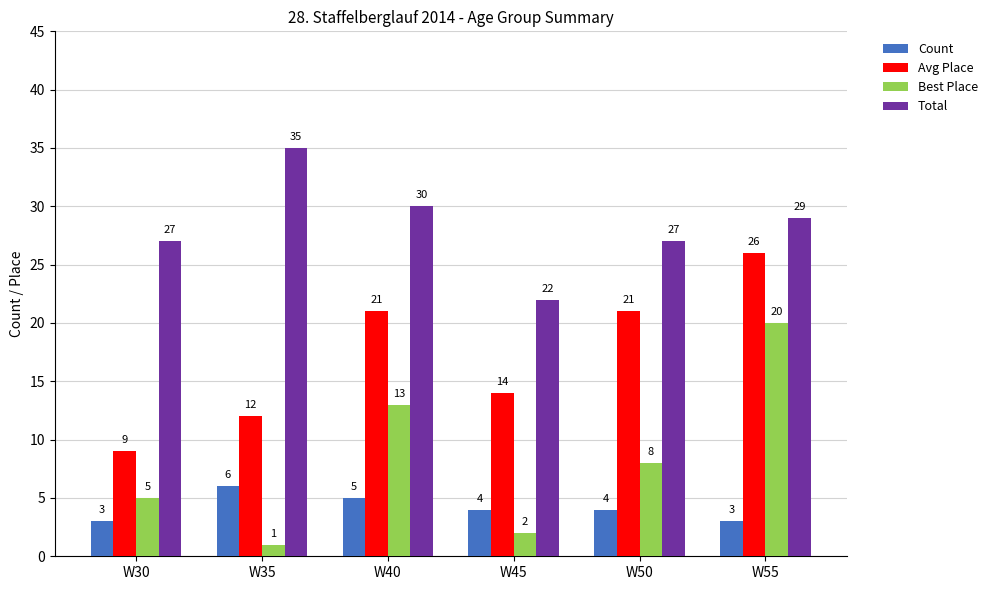

How many values in the Count series are below 4?

2